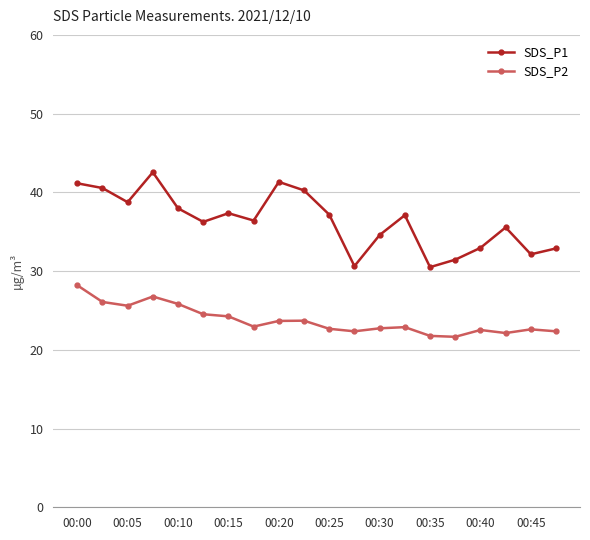

Rank the series by their maximum value, from lowest to highest.

SDS_P2, SDS_P1